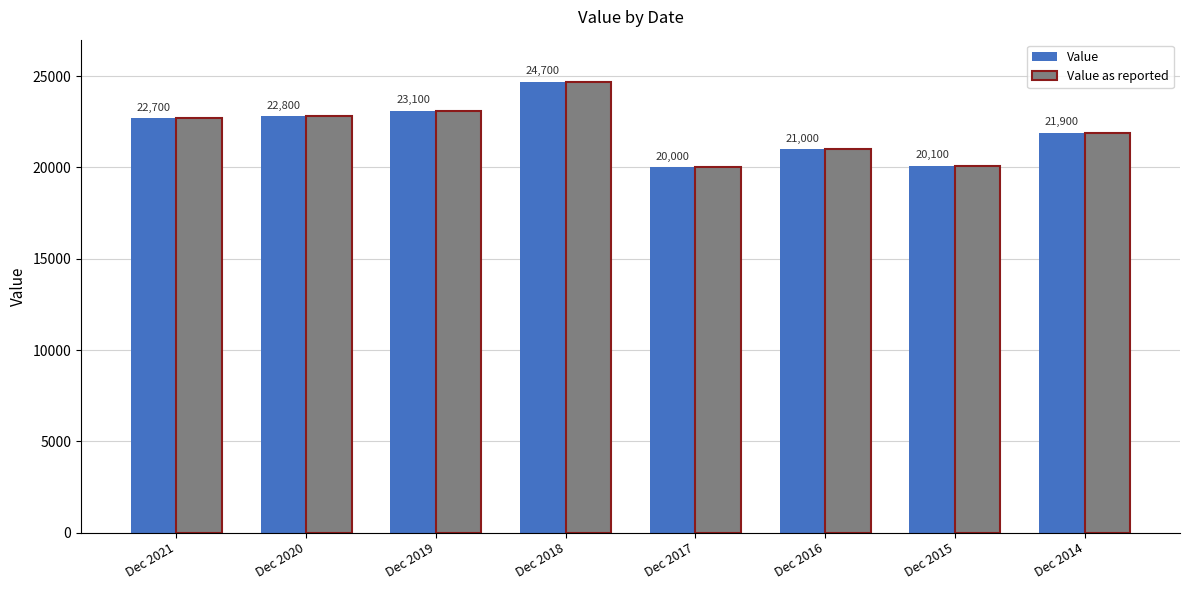

How many distinct data groups are displayed?

2